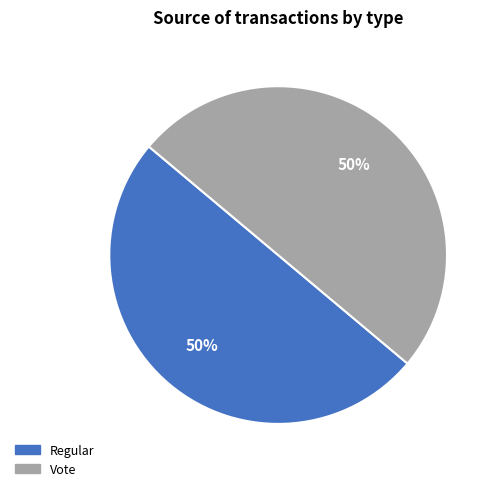

Count the number of slices in the pie.

2